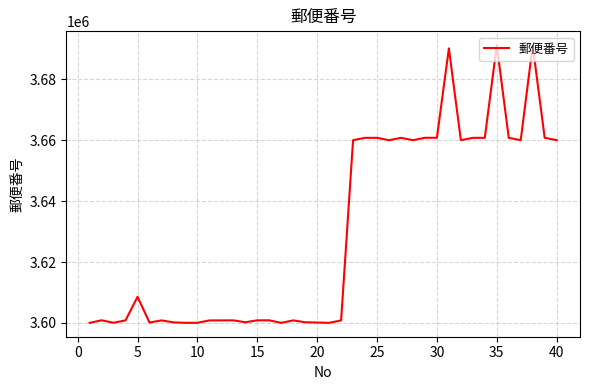

What is the minimum value shown in the chart?

3600012